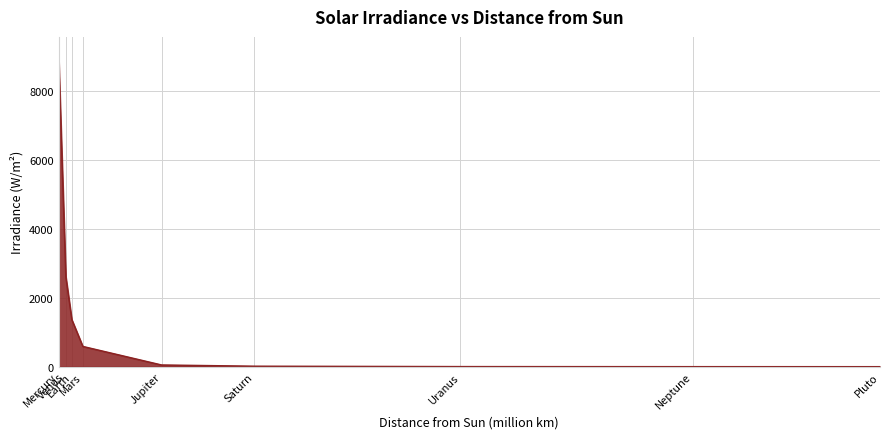

Read the value at Uranus.

3.7